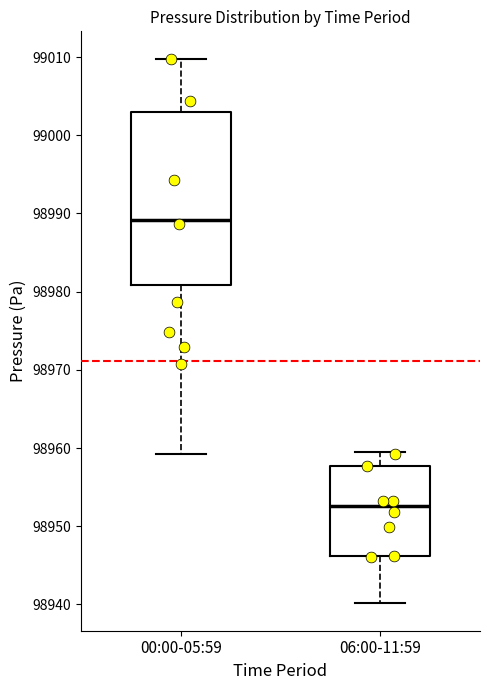

Which box's median line is the lowest?

06:00-11:59